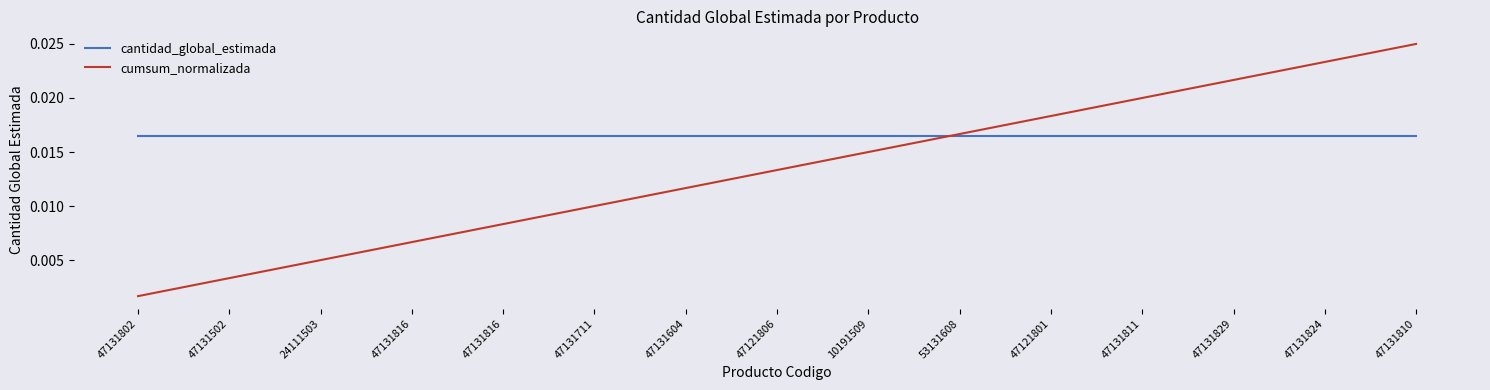

Which series changed the most between 10191509 and 47121801?

cumsum_normalizada